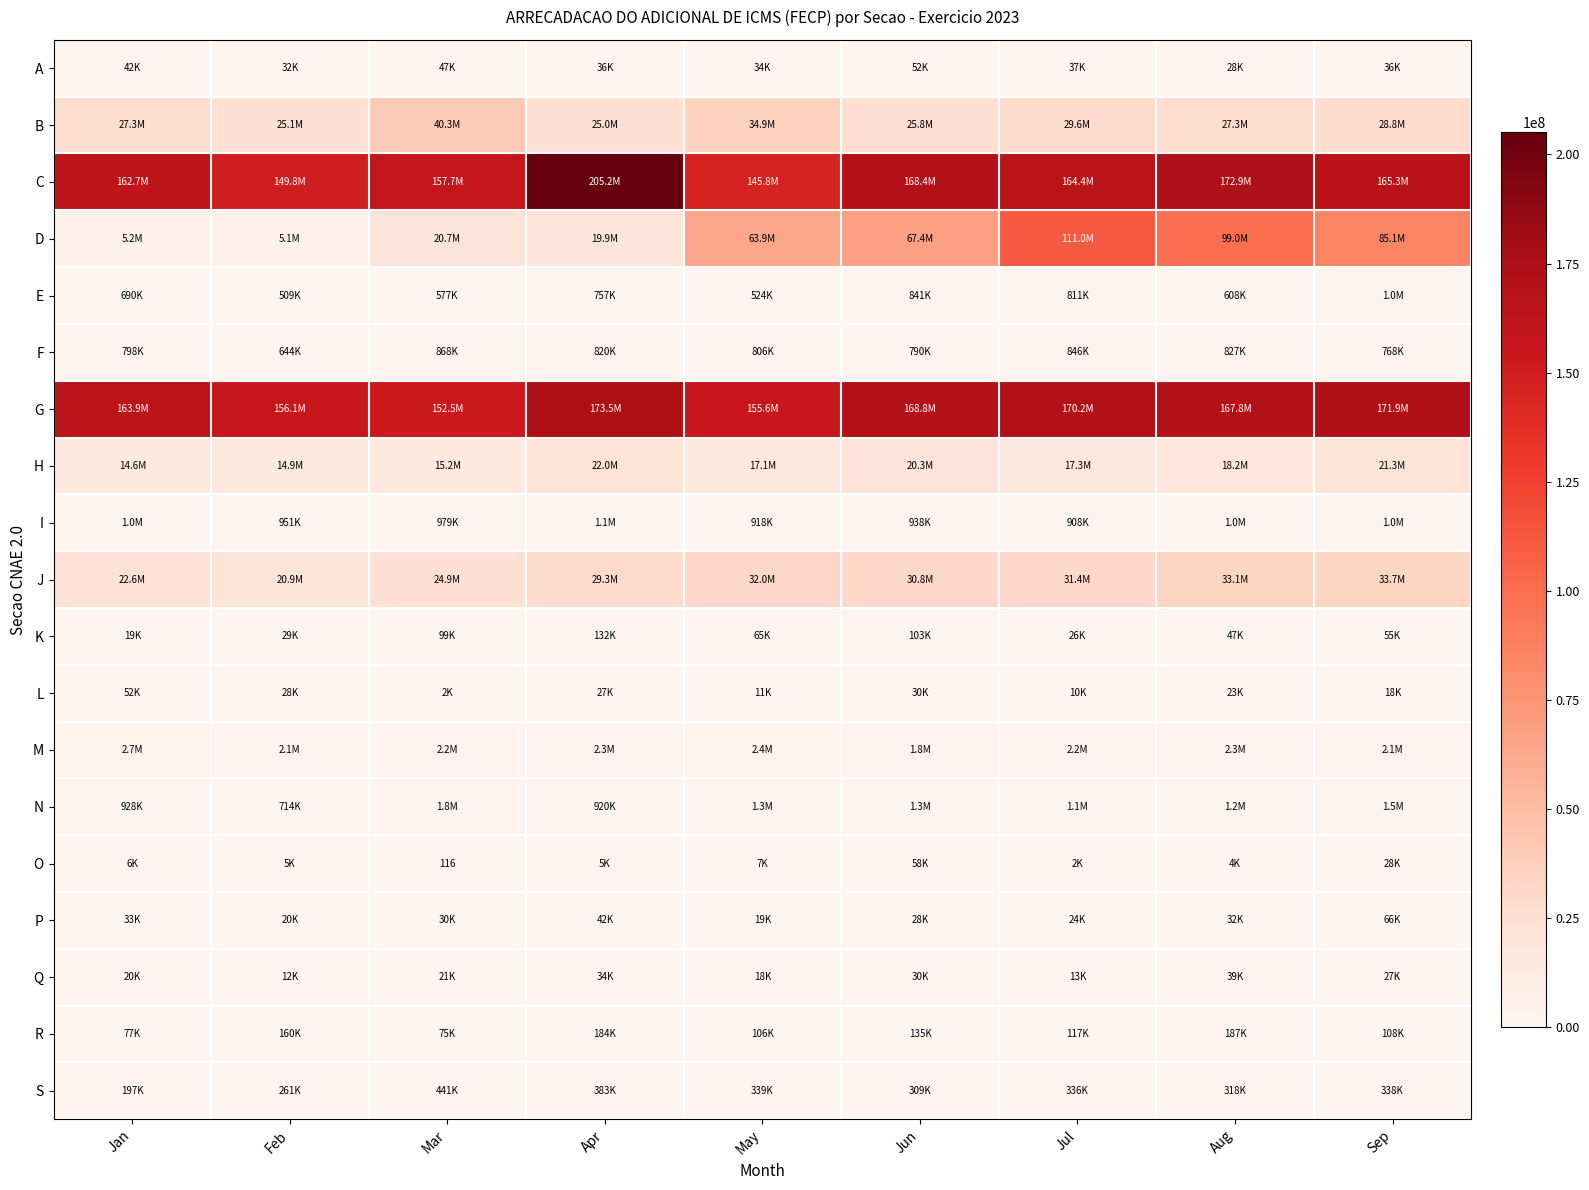

How many values in the B series are below 27292709?

4